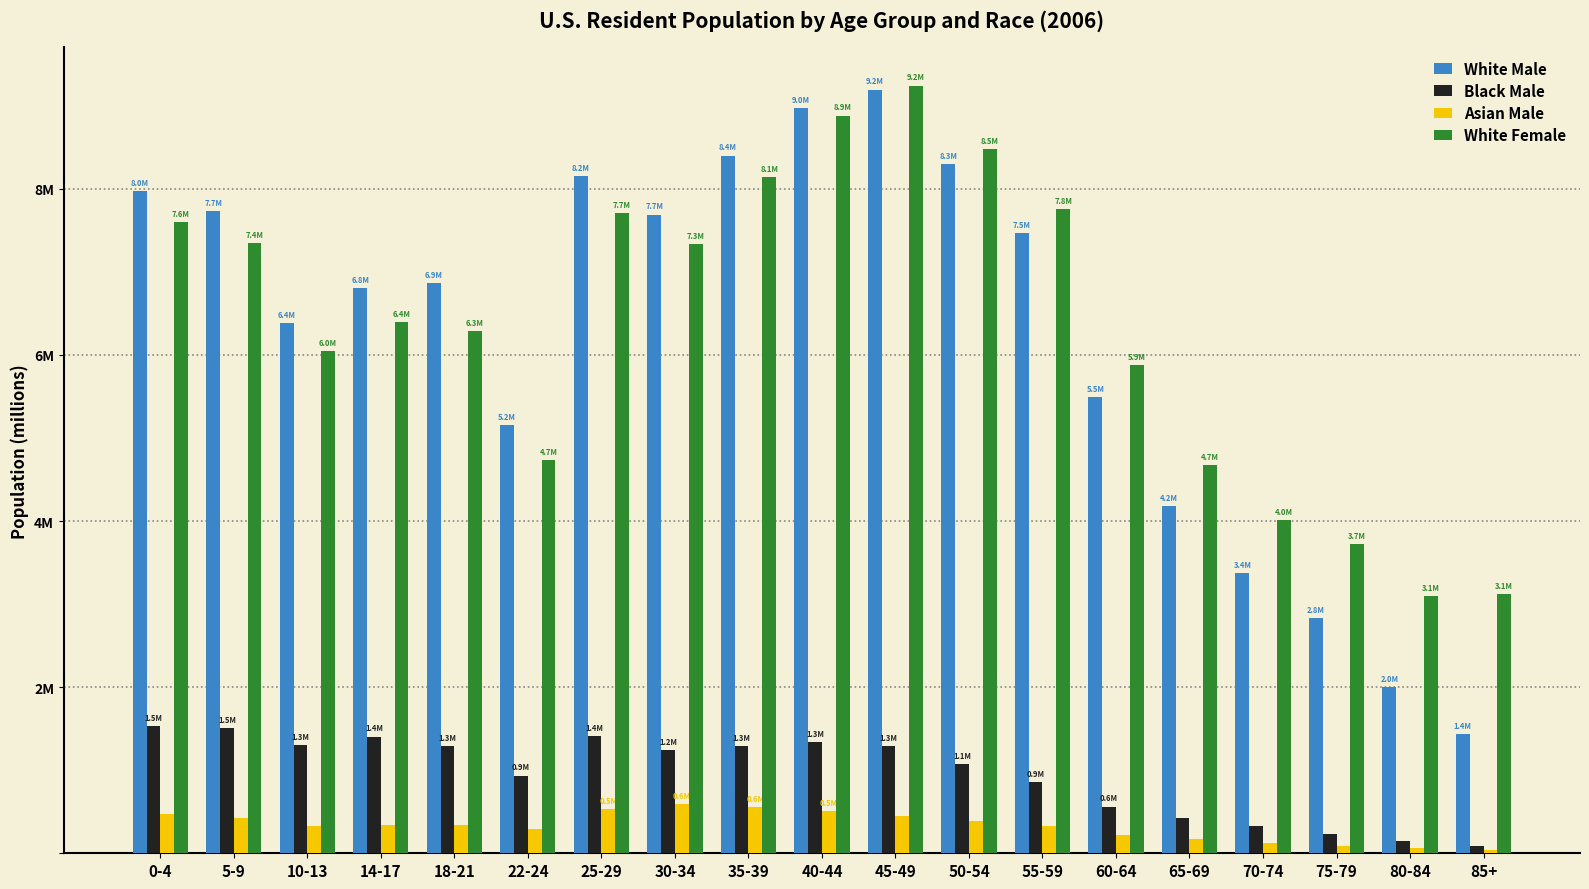

Are the bars grouped side by side (vs. stacked)?

Yes